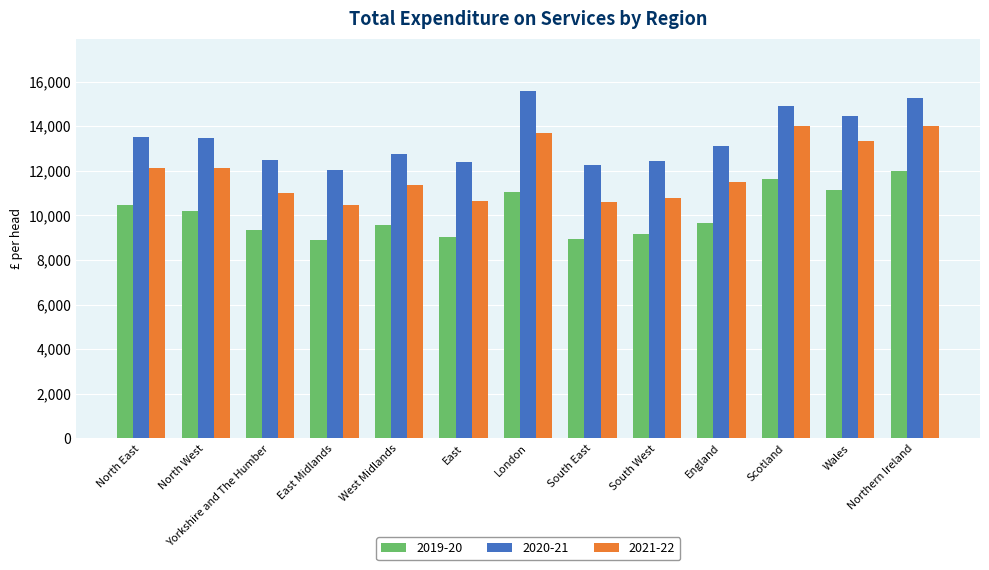

Where does the 2020-21 series first go above 13095?

North East